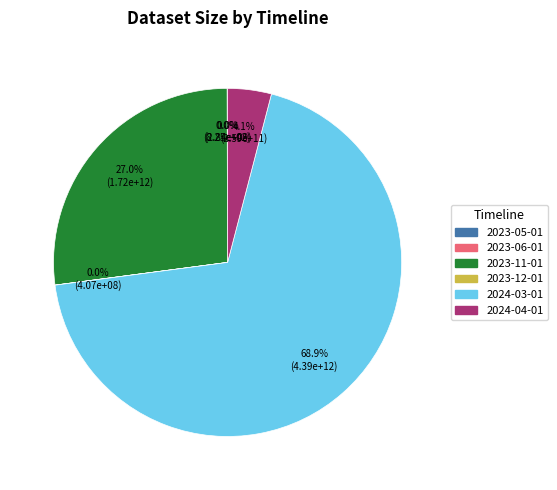

Is it true that 2024-04-01 is 4% of the pie?

True